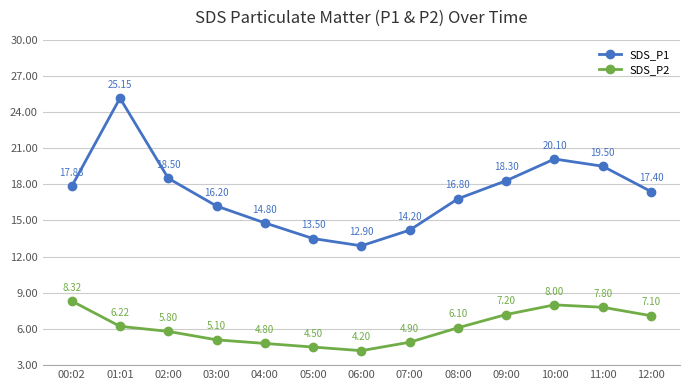

What is the label of the 13th point from the right?

00:02